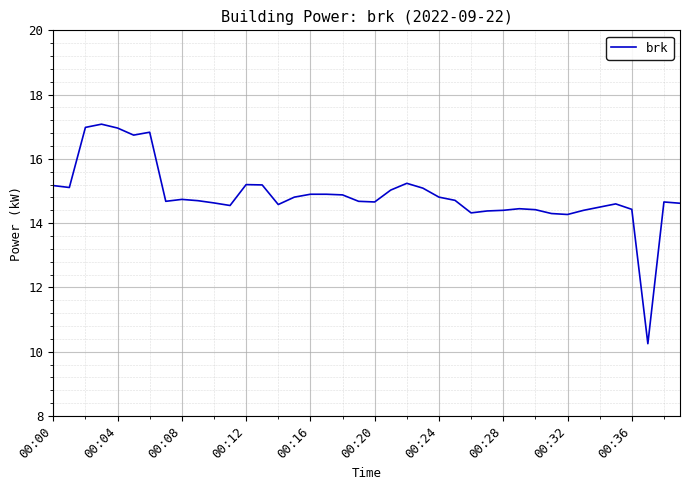

What is the difference between the maximum and minimum values?

6.8